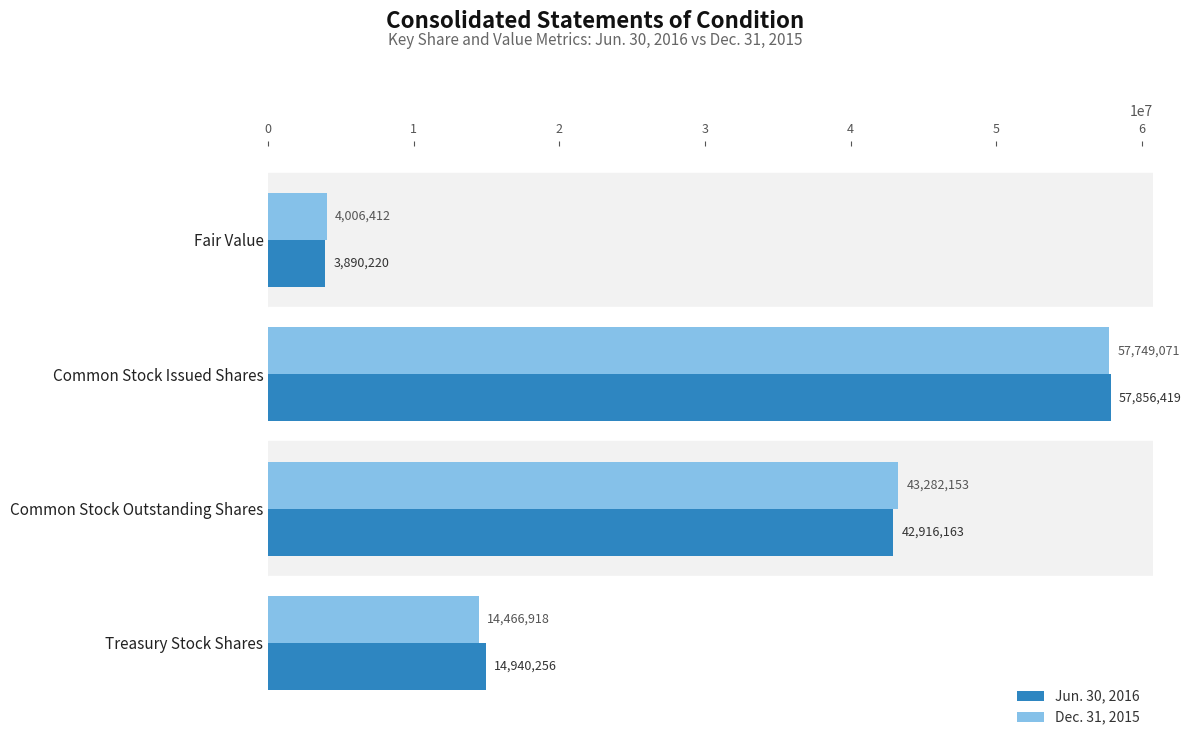

List the series in order of their overall mean, highest first.

Jun. 30, 2016, Dec. 31, 2015